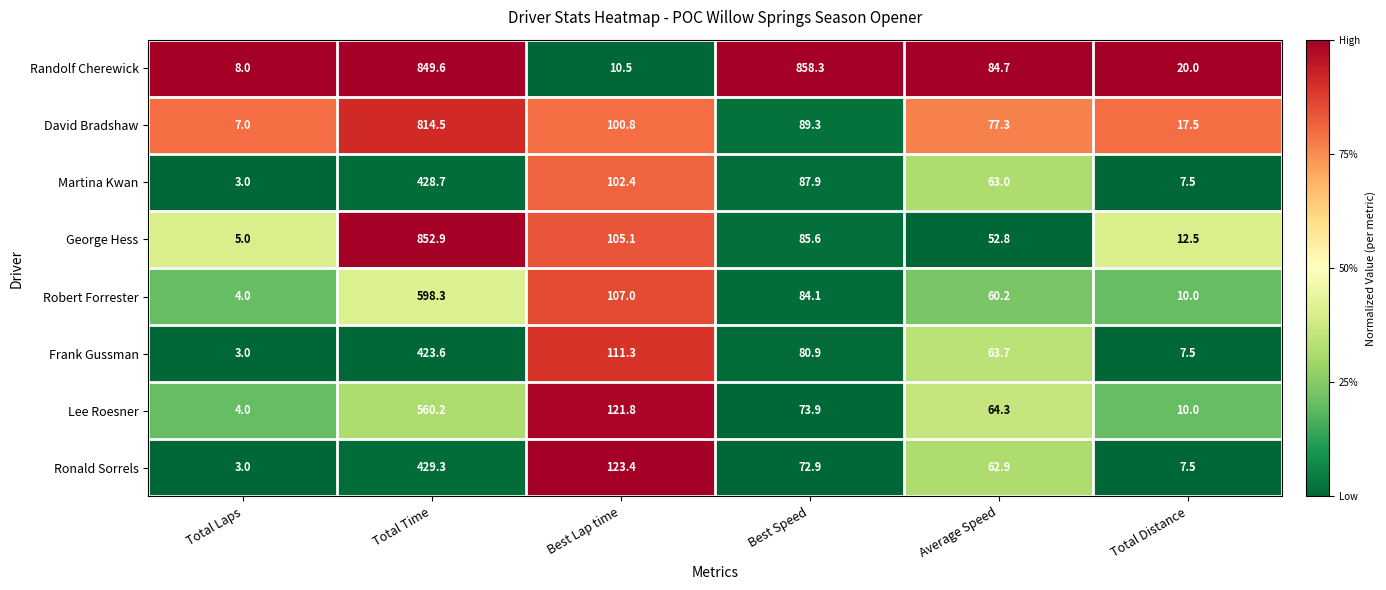

Where is Lee Roesner nearest to the value 282?

Best Lap time